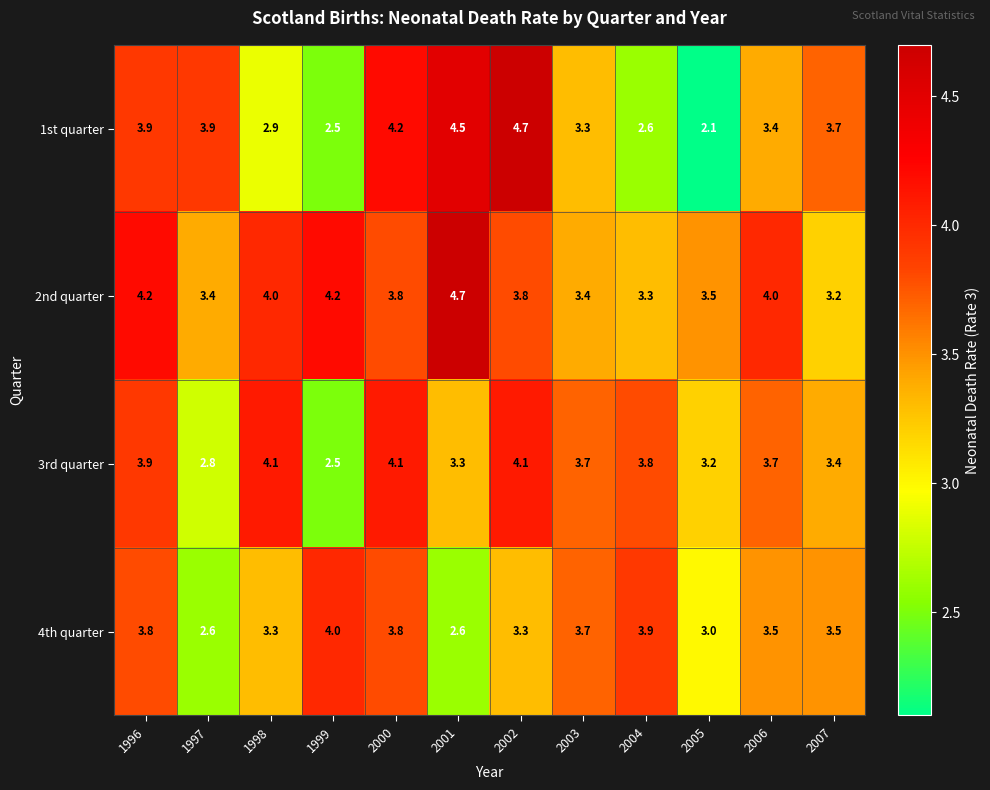

Which series has the largest total across all categories?

2nd quarter